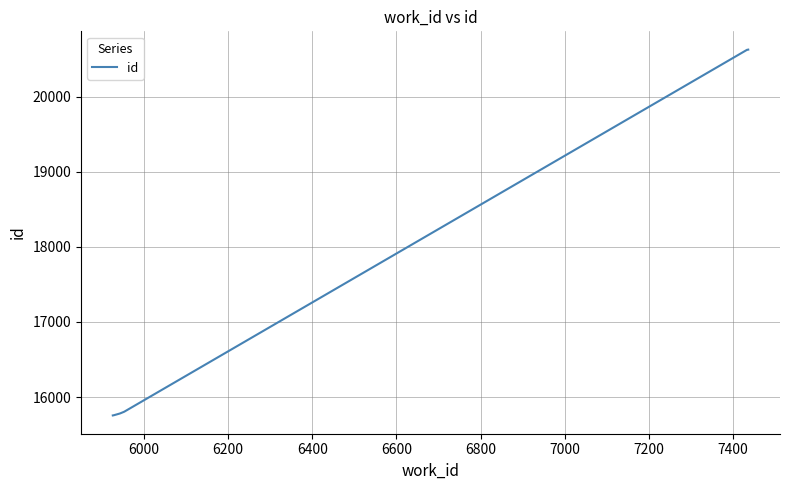

What is the greatest value displayed?

20627